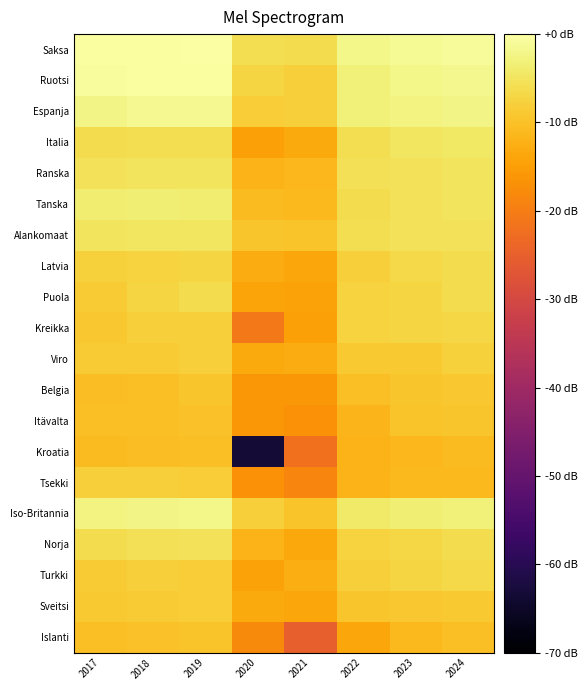

Reading left to right, what are all the values shown in this chart?

Saksa: 2017=-0.5	2018=-0.4	2019=0.0	2020=-5.9	2021=-6.0	2022=-2.0	2023=-1.3	2024=-1.0
Ruotsi: 2017=-0.6	2018=-0.4	2019=-0.4	2020=-7.1	2021=-8.1	2022=-3.3	2023=-2.1	2024=-1.8
Espanja: 2017=-2.3	2018=-1.6	2019=-1.5	2020=-8.4	2021=-8.2	2022=-3.2	2023=-2.6	2024=-2.4
Italia: 2017=-6.2	2018=-5.8	2019=-5.8	2020=-14.7	2021=-13.4	2022=-5.9	2023=-4.8	2024=-4.5
Ranska: 2017=-5.4	2018=-5.2	2019=-5.0	2020=-11.8	2021=-11.4	2022=-5.7	2023=-5.2	2024=-5.1
Tanska: 2017=-3.6	2018=-3.3	2019=-3.7	2020=-10.9	2021=-11.2	2022=-6.2	2023=-5.2	2024=-5.2
Alankomaat: 2017=-5.0	2018=-4.7	2019=-4.7	2020=-9.5	2021=-9.6	2022=-5.8	2023=-5.2	2024=-5.2
Latvia: 2017=-7.9	2018=-7.5	2019=-7.1	2020=-13.0	2021=-13.8	2022=-8.0	2023=-6.7	2024=-6.1
Puola: 2017=-8.5	2018=-7.4	2019=-6.1	2020=-14.2	2021=-14.3	2022=-7.5	2023=-7.2	2024=-6.1
Kreikka: 2017=-9.2	2018=-8.2	2019=-8.0	2020=-20.7	2021=-14.7	2022=-7.6	2023=-7.3	2024=-6.9
Viro: 2017=-8.7	2018=-8.5	2019=-8.1	2020=-13.3	2021=-13.0	2022=-9.0	2023=-8.8	2024=-7.9
Belgia: 2017=-10.5	2018=-10.3	2019=-9.6	2020=-15.9	2021=-16.1	2022=-10.2	2023=-9.4	2024=-9.1
Itävalta: 2017=-10.4	2018=-10.4	2019=-10.0	2020=-16.1	2021=-16.7	2022=-11.7	2023=-9.8	2024=-9.4
Kroatia: 2017=-10.7	2018=-10.4	2019=-10.3	2020=-63.2	2021=-21.9	2022=-12.0	2023=-11.2	2024=-10.9
Tsekki: 2017=-8.2	2018=-8.2	2019=-8.3	2020=-16.8	2021=-18.6	2022=-11.9	2023=-11.2	2024=-10.9
Iso-Britannia: 2017=-2.7	2018=-2.3	2019=-2.0	2020=-8.1	2021=-9.8	2022=-4.3	2023=-3.4	2024=-3.1
Norja: 2017=-6.1	2018=-5.7	2019=-5.3	2020=-11.9	2021=-13.6	2022=-7.6	2023=-6.9	2024=-6.3
Turkki: 2017=-8.5	2018=-8.0	2019=-8.2	2020=-14.4	2021=-12.6	2022=-7.9	2023=-7.3	2024=-6.7
Sveitsi: 2017=-8.9	2018=-8.5	2019=-8.2	2020=-13.3	2021=-13.8	2022=-9.5	2023=-9.2	2024=-8.9
Islanti: 2017=-10.3	2018=-10.1	2019=-9.6	2020=-18.0	2021=-25.1	2022=-13.9	2023=-11.2	2024=-10.3